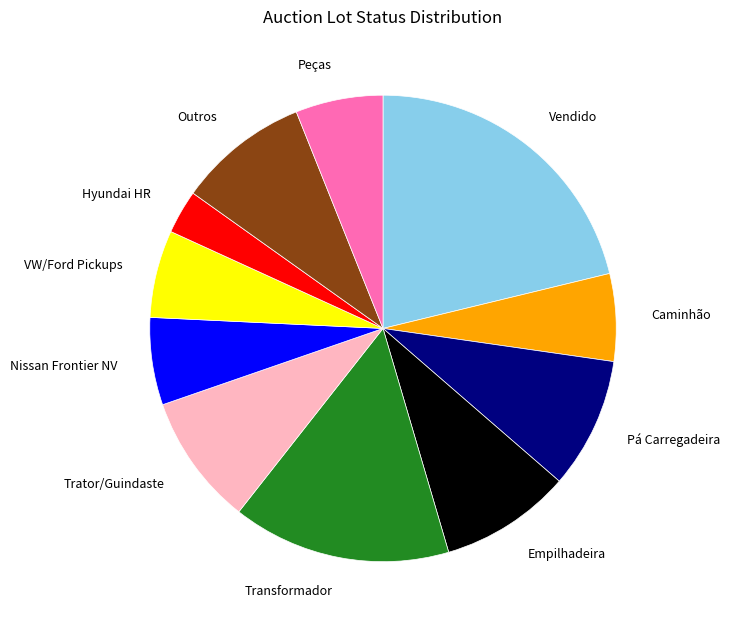

Is there a majority slice in this chart?

No